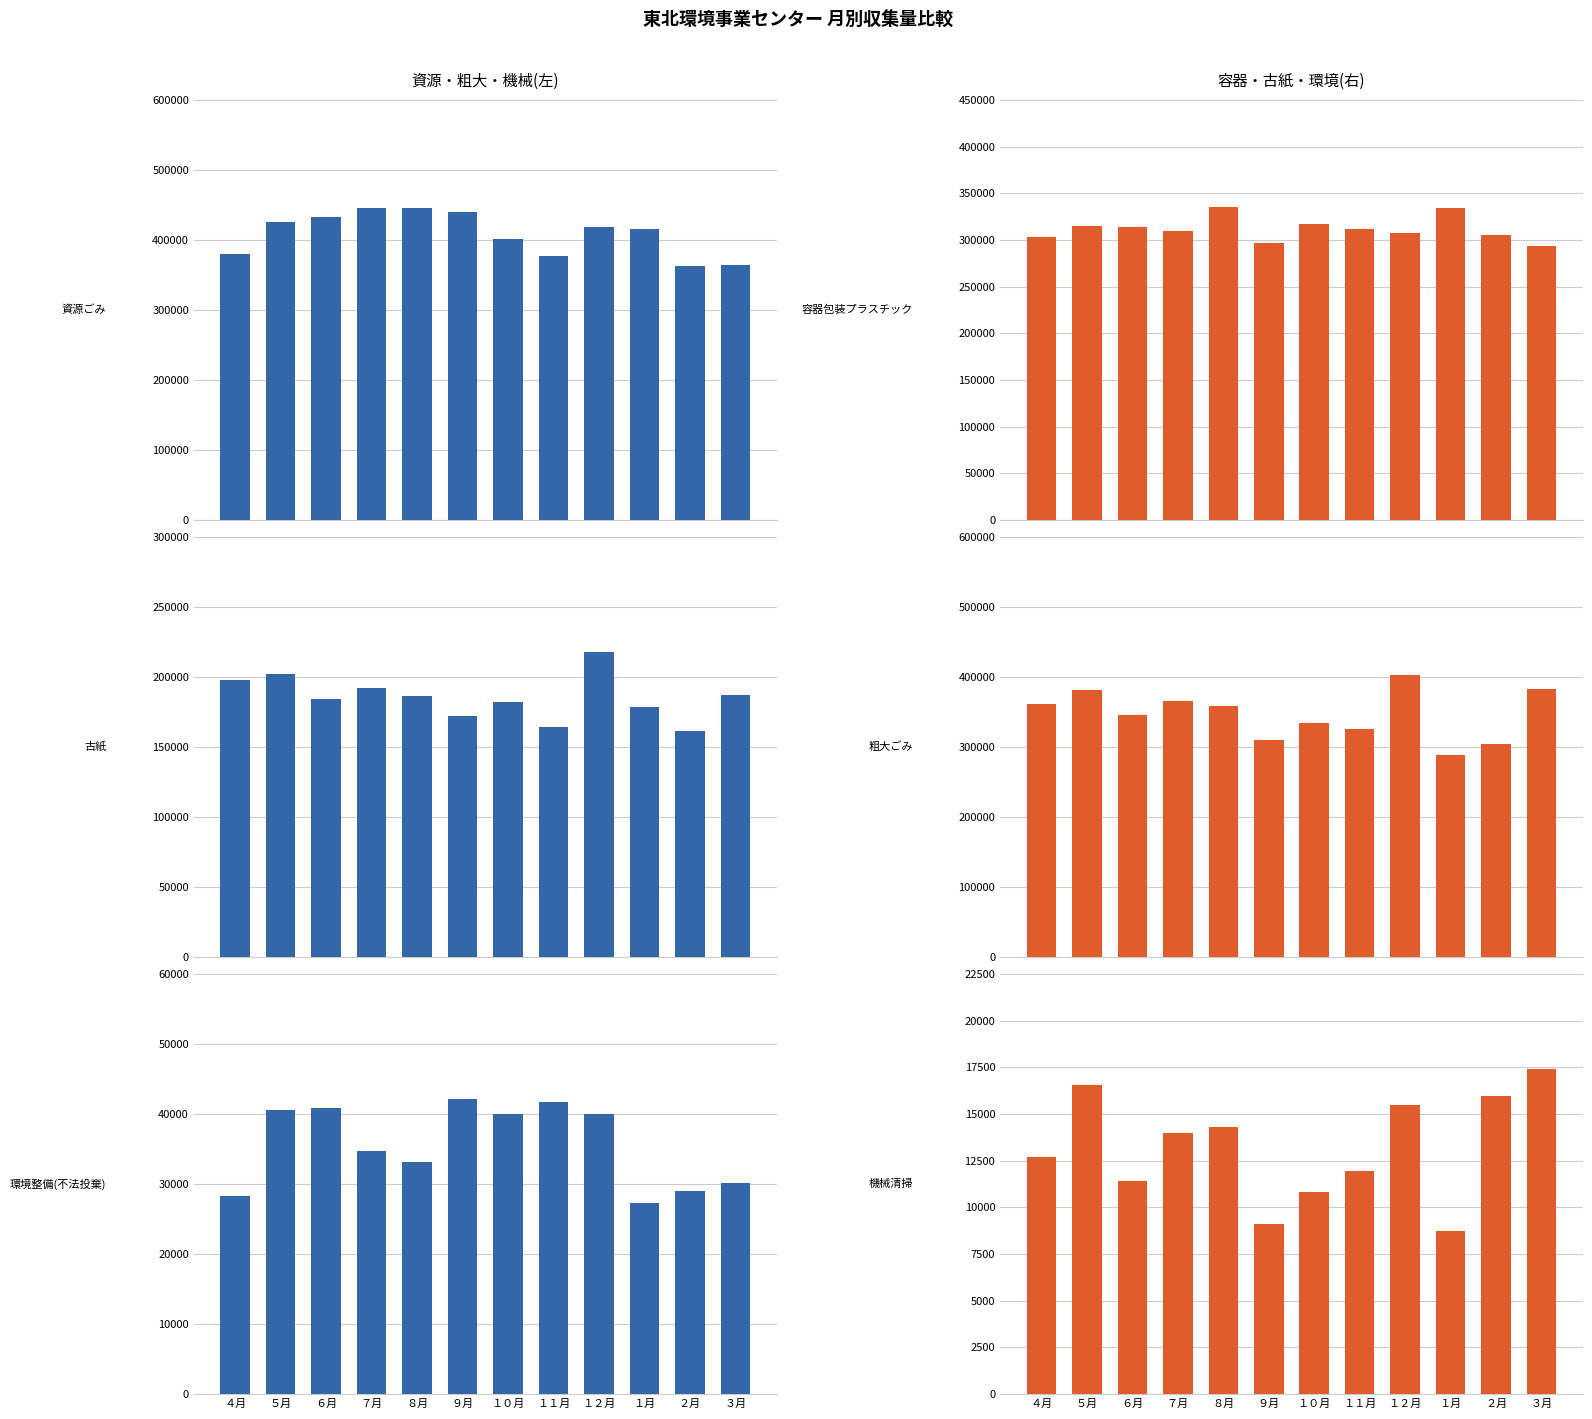

Count the number of data series in this chart.

6